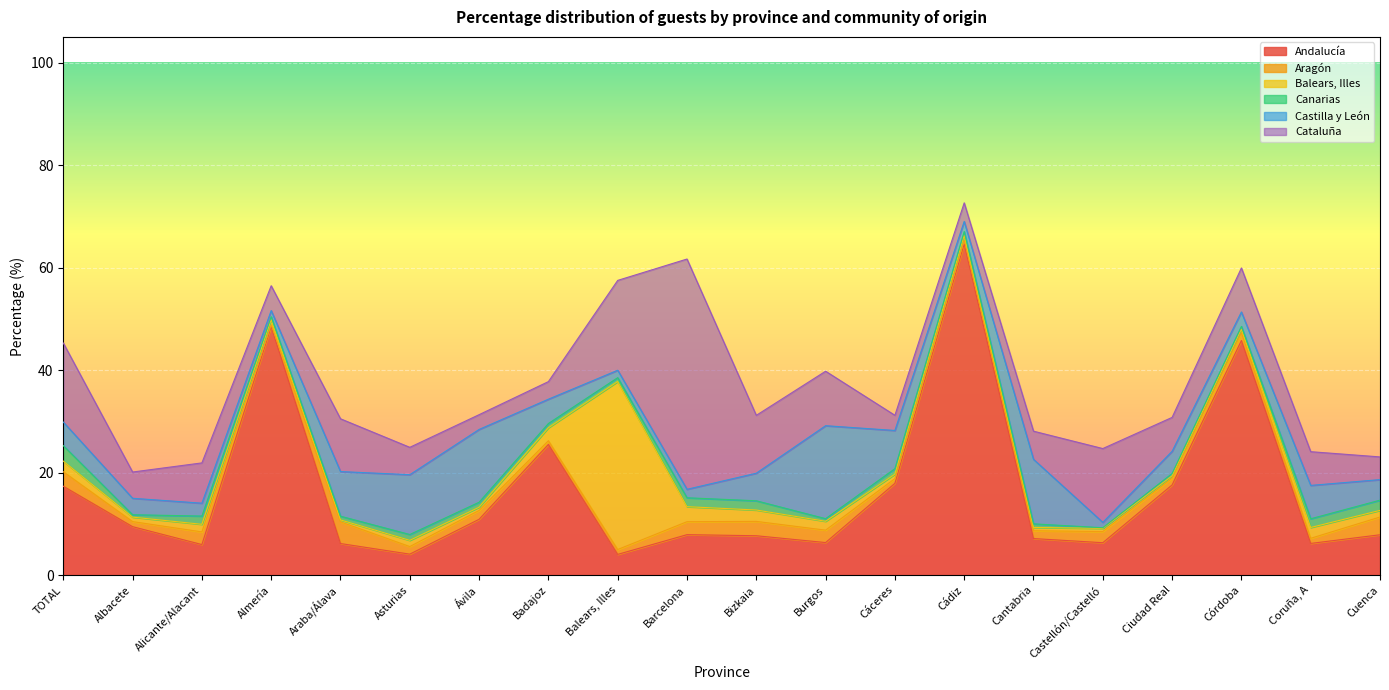

What is the average value of the Cataluña series?

9.6